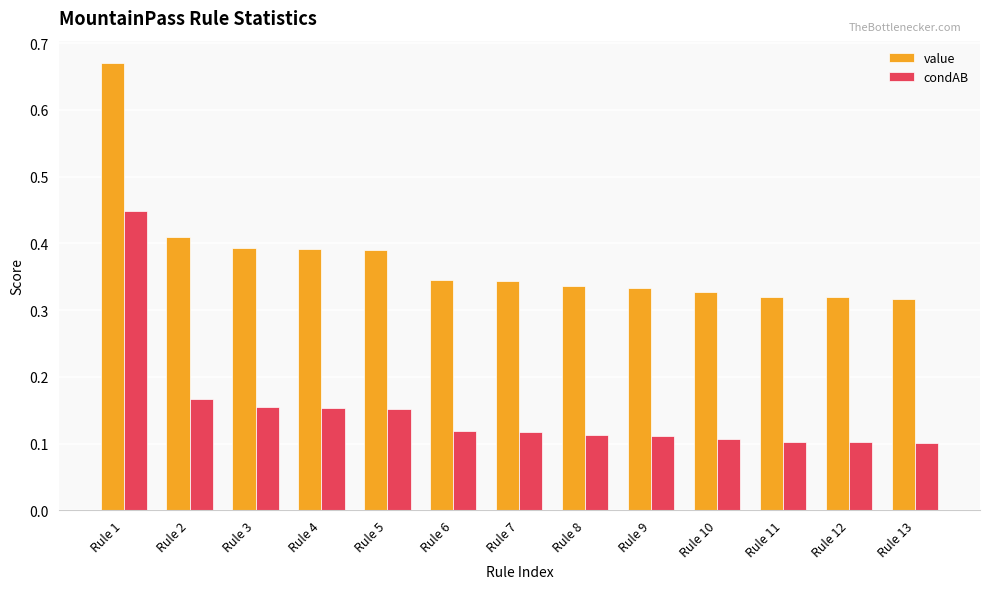

At which label does value reach its peak?

Rule 1